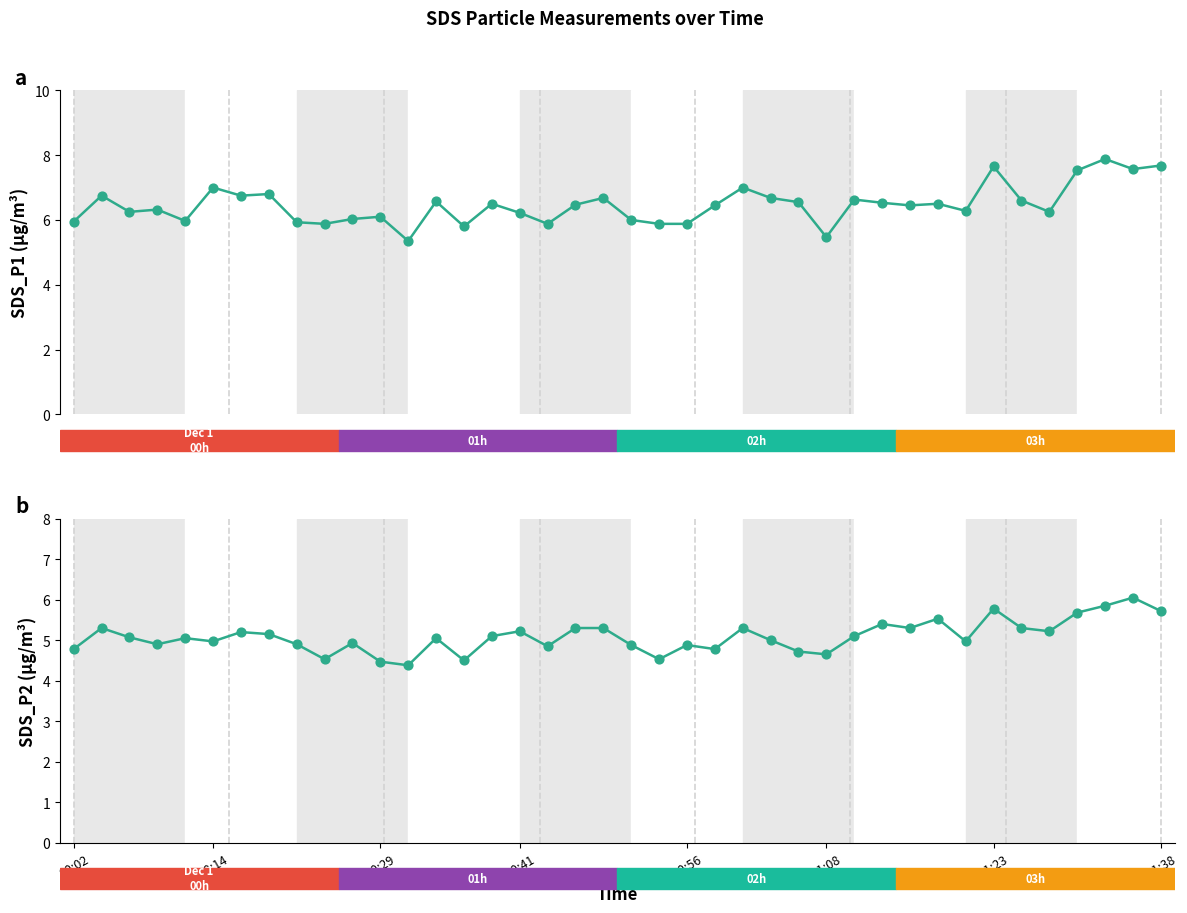

Which series reaches the minimum Y coordinate?

SDS_P2